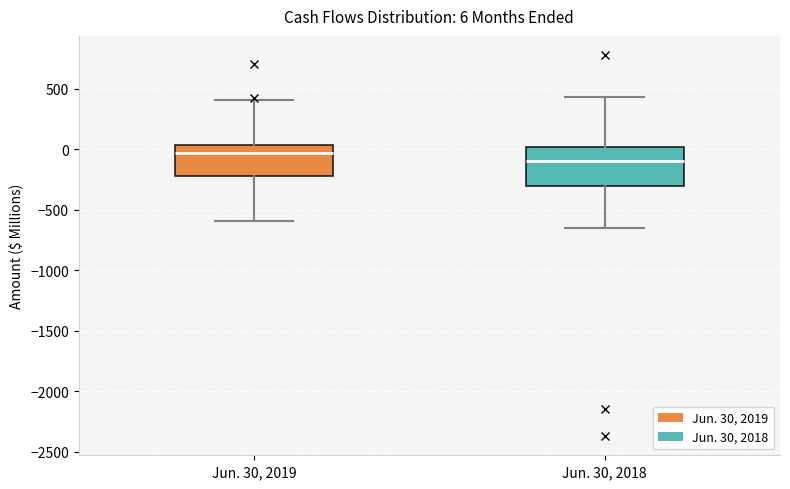

Comparing the boxes themselves (not the whiskers), which one is the tallest?

Jun. 30, 2018